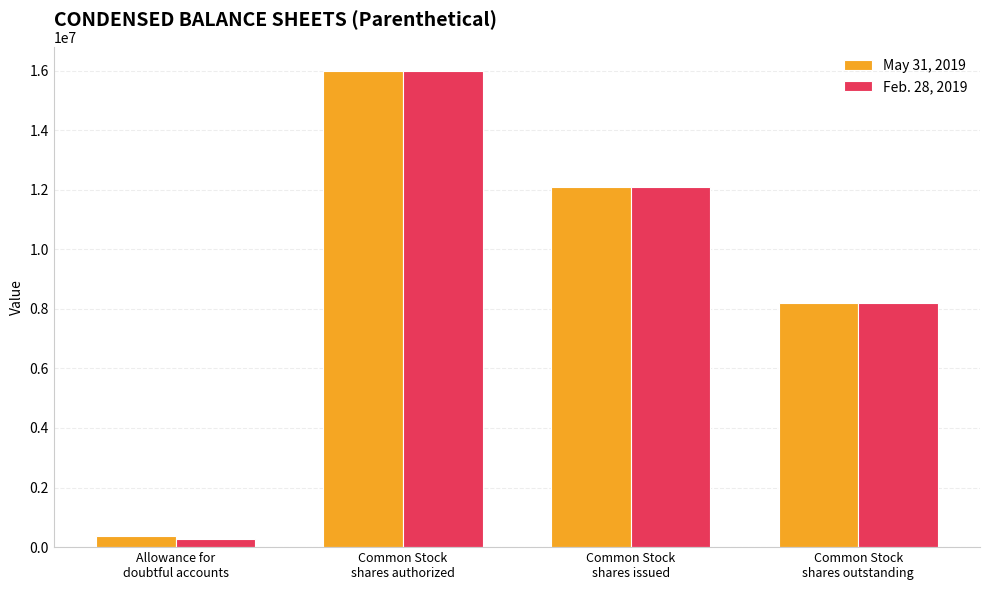

How many categories are shown in the chart?

4